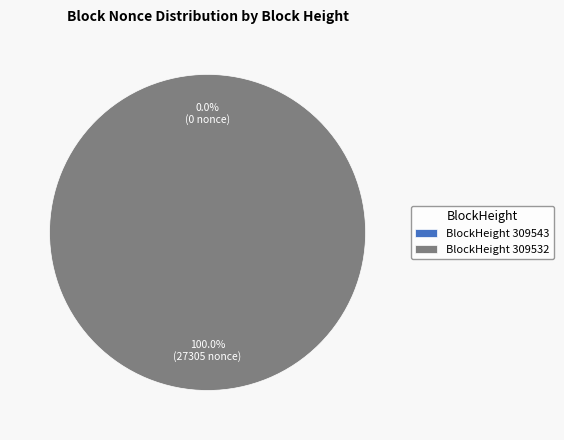

Does BlockHeight 309532 account for over 50% of the chart?

Yes